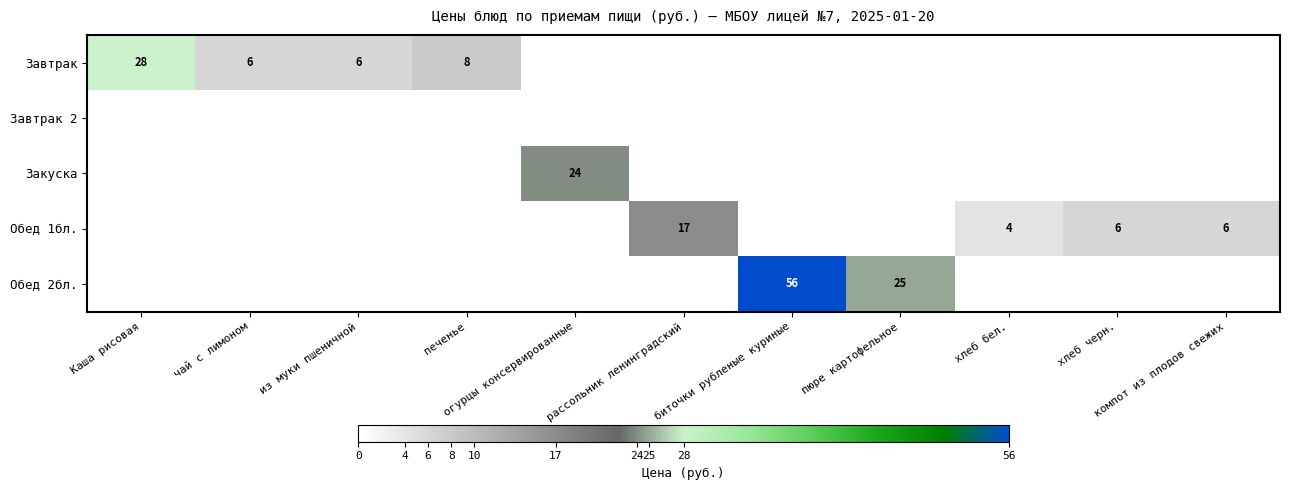

How many values in Закуска are above zero?

1